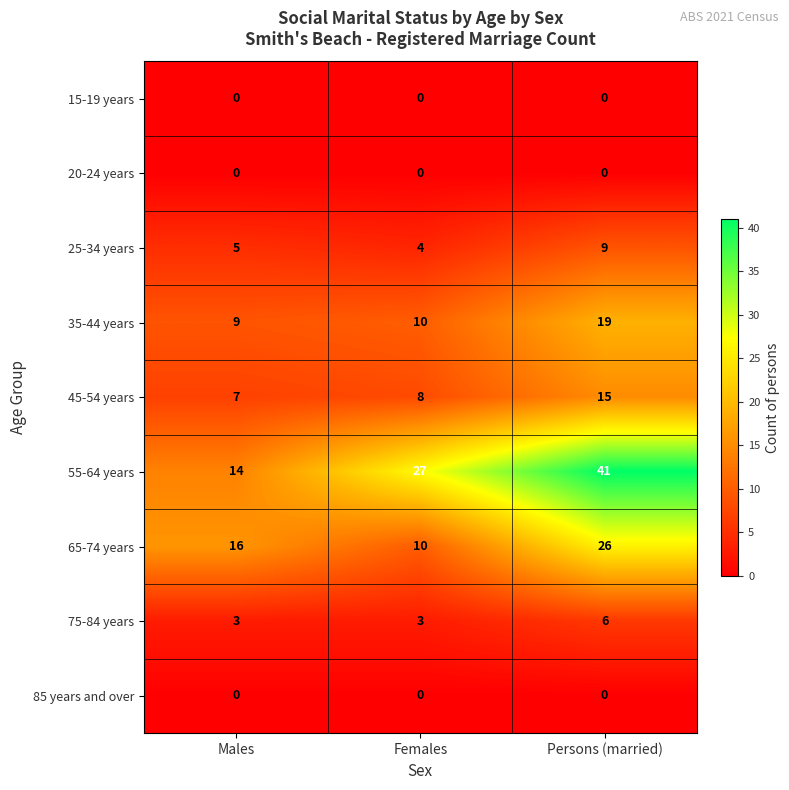

Rank the categories by 25-34 years value from lowest to highest.

Females, Males, Persons (married)